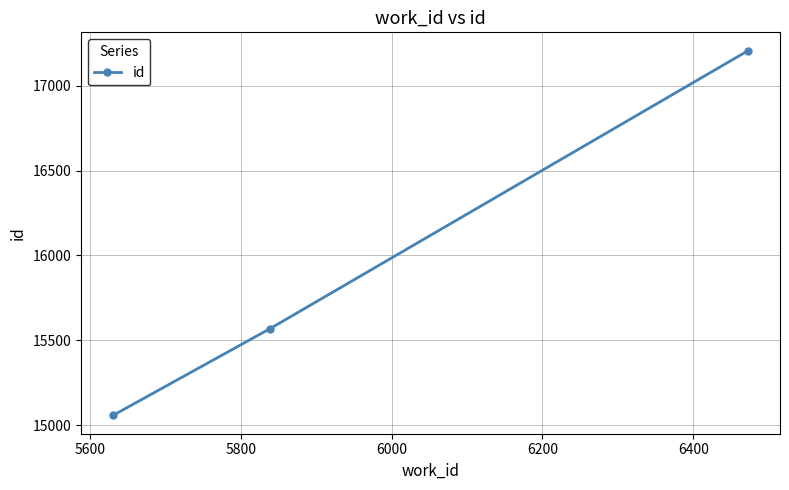

What is the value of the 3rd point from the left?

17206.5